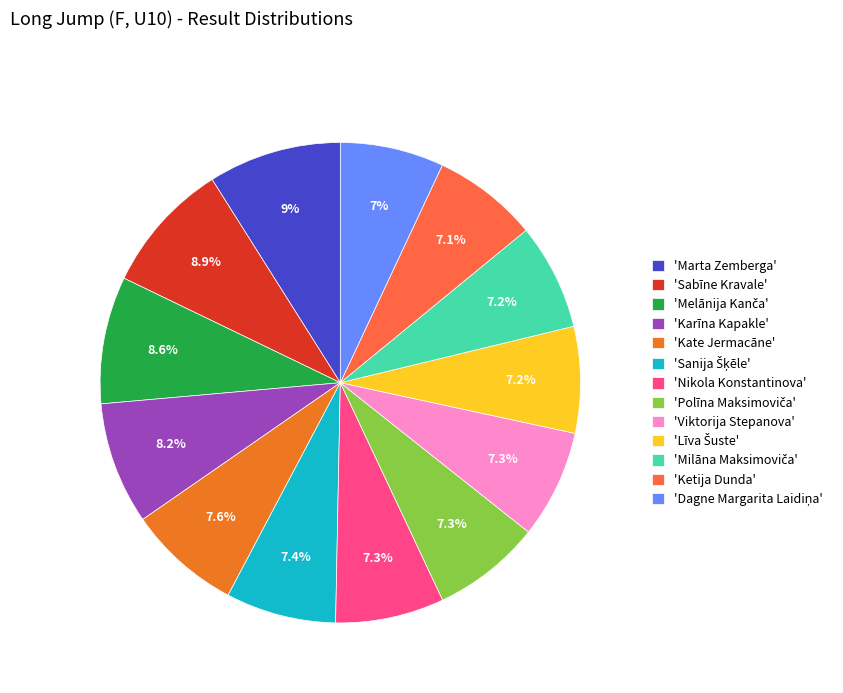

Is 'Karīna Kapakle' the majority of the pie?

No